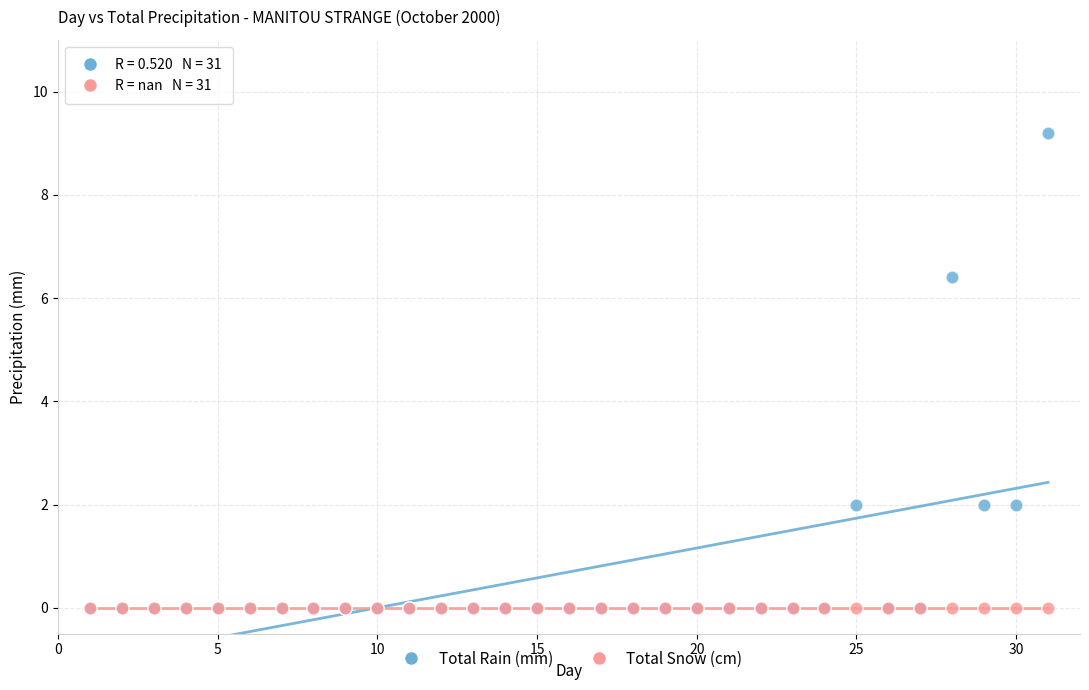

Which series contains the highest Y value?

Total Rain (mm)